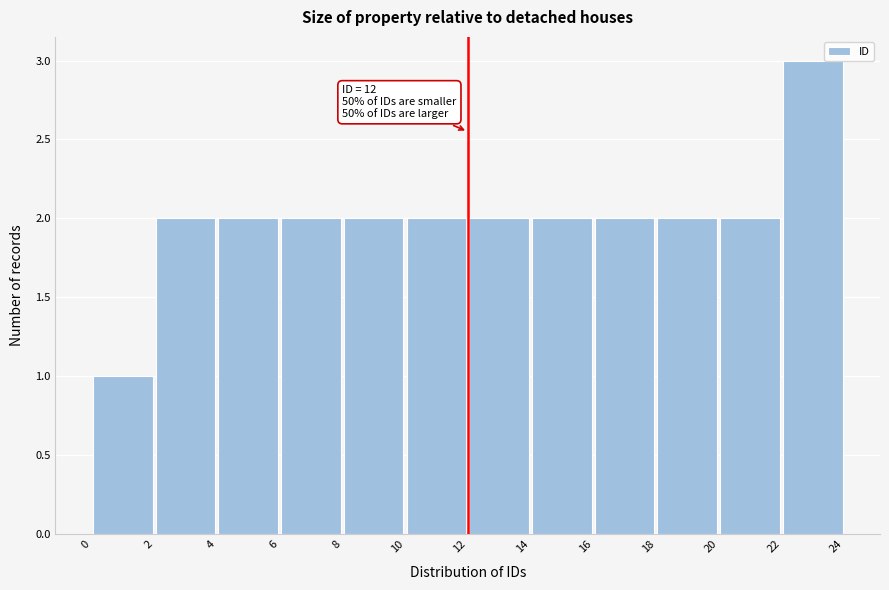

Which range on the x-axis has the tallest bar?

22 to 24